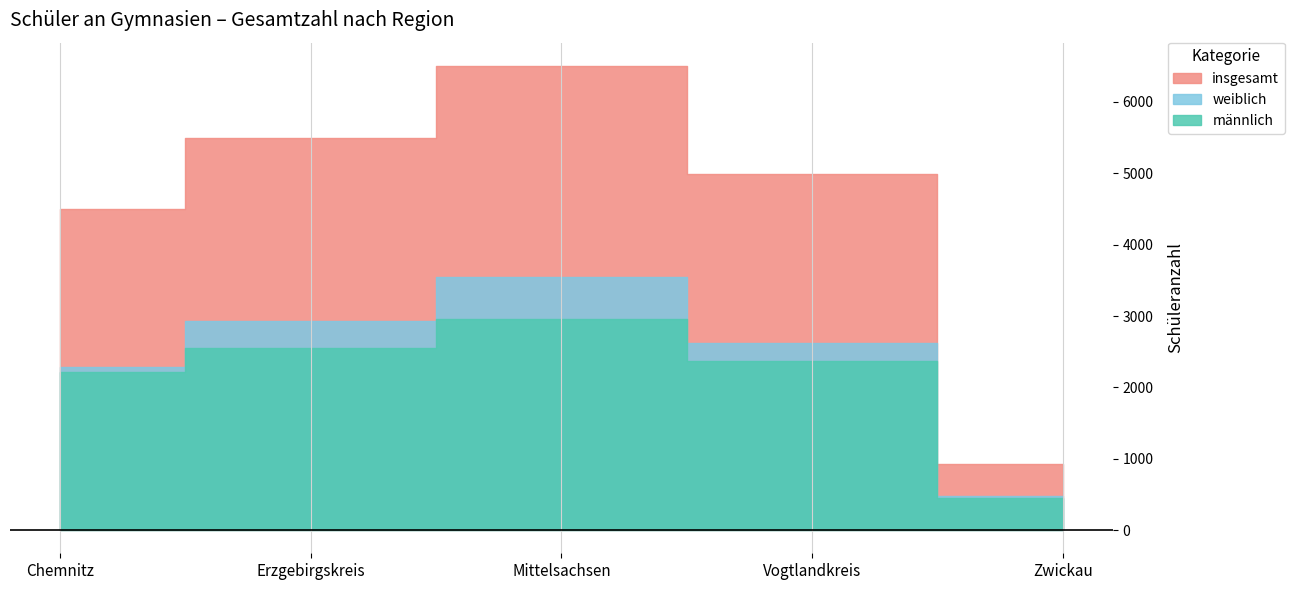

What is the difference between the maximum and minimum values in the insgesamt series?

5582